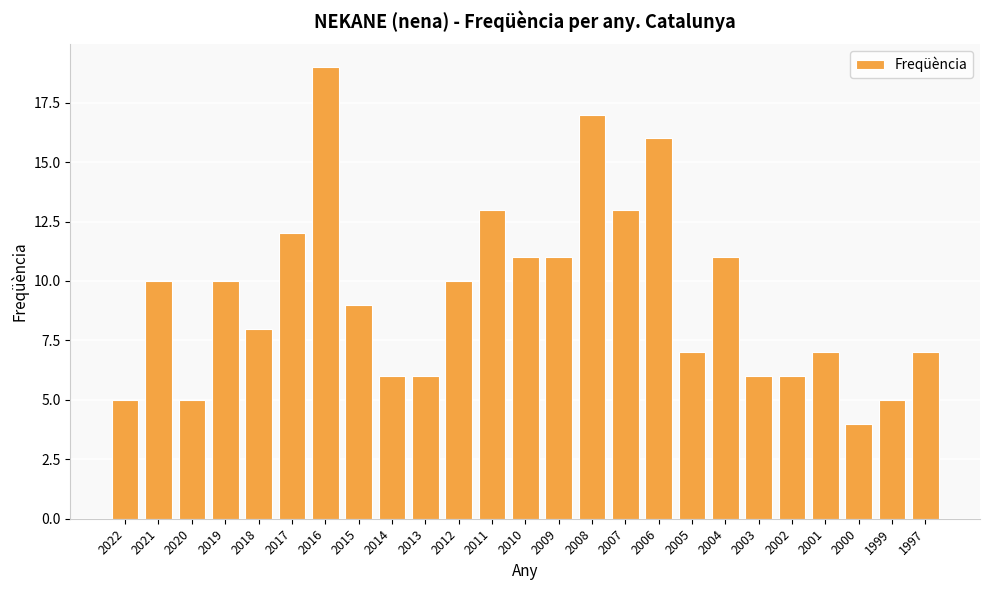

Reading left to right, list all the values displayed in this chart.

5	10	5	10	8	12	19	9	6	6	10	13	11	11	17	13	16	7	11	6	6	7	4	5	7